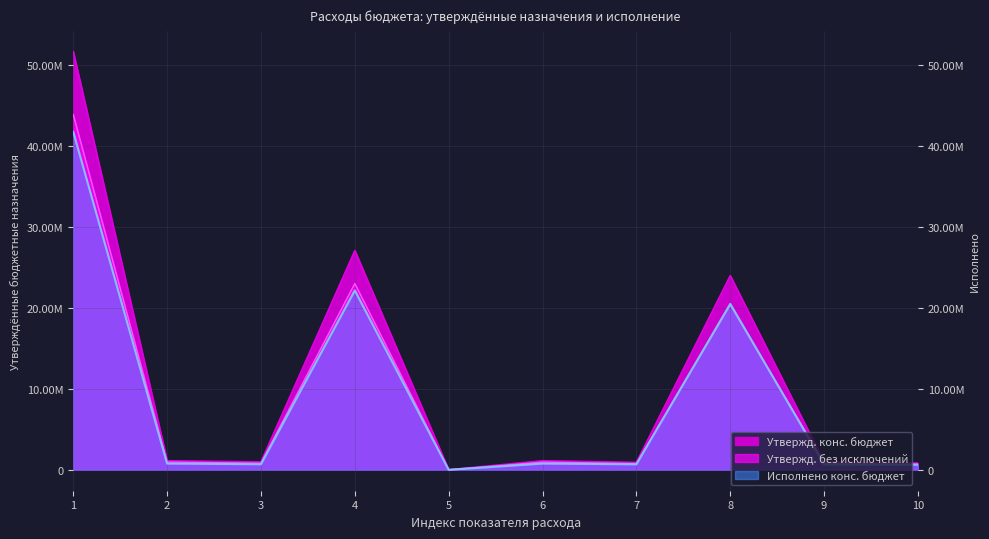

Reading left to right, transcribe all the data shown in this chart.

Утвержд. конс. бюджет: 51696070.7	1119000.0	969800.0	27100966.9	5710.0	1119000.0	916270.0	24007136.9	967000.0	825100.0
Утвержд. без исключений: 43941660.1	951150.0	824330.0	23035821.8	4853.5	951150.0	778829.5	20406066.3	821950.0	701335.0
Исполнено конс. бюджет: 41793713.0	772153.4	686974.9	22176431.8	0.0	772153.4	680043.2	20514917.5	665516.7	629484.3